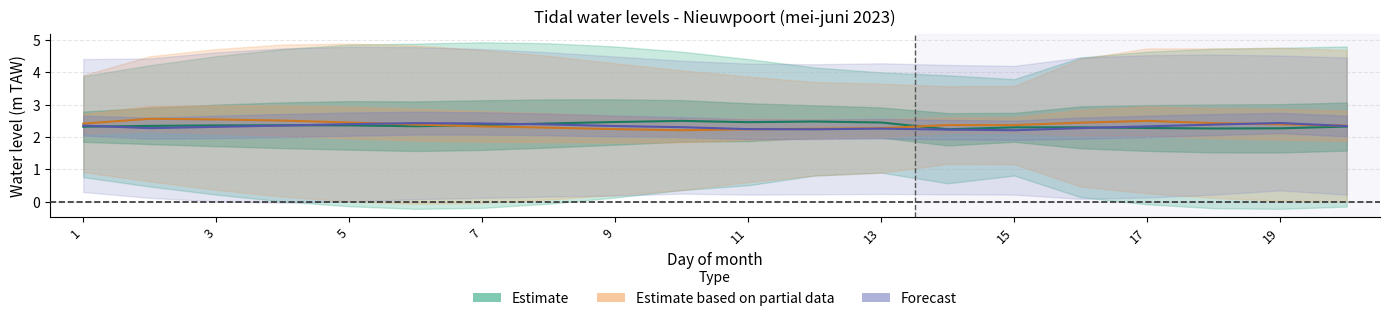

At how many categories does at least one series exceed 2?

20